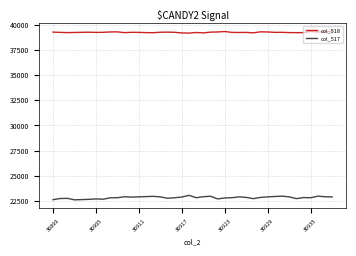

What is the sum of all col_518 values?

1569601